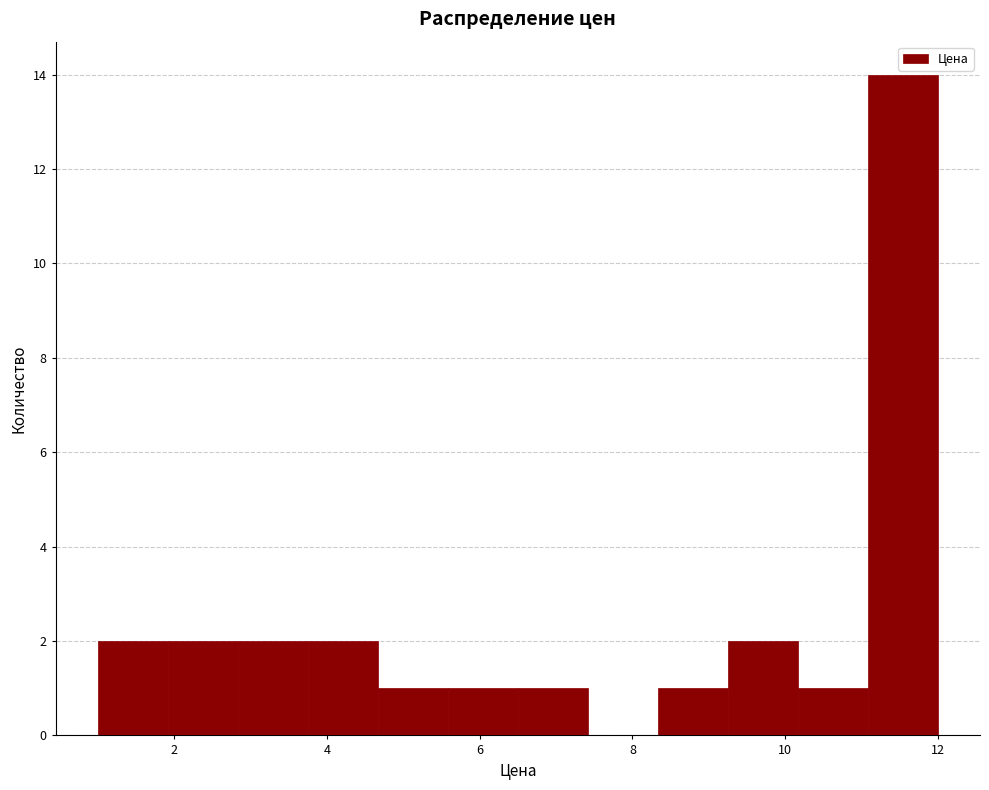

Which range on the x-axis has the tallest bar?

11.0 to 12.0